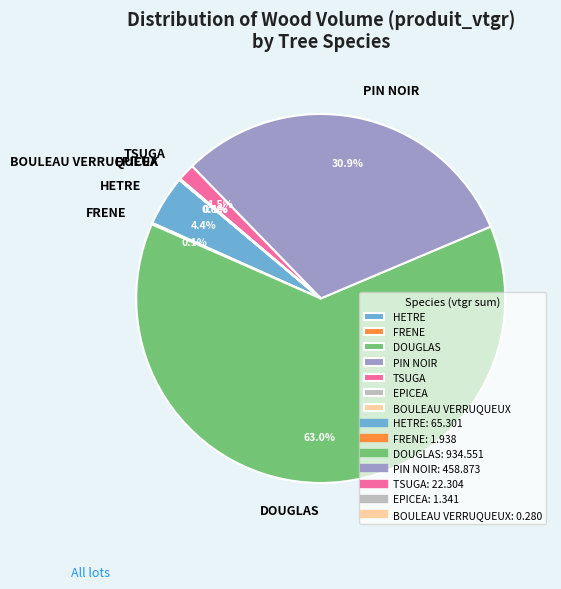

What is the largest slice in the pie chart?

DOUGLAS